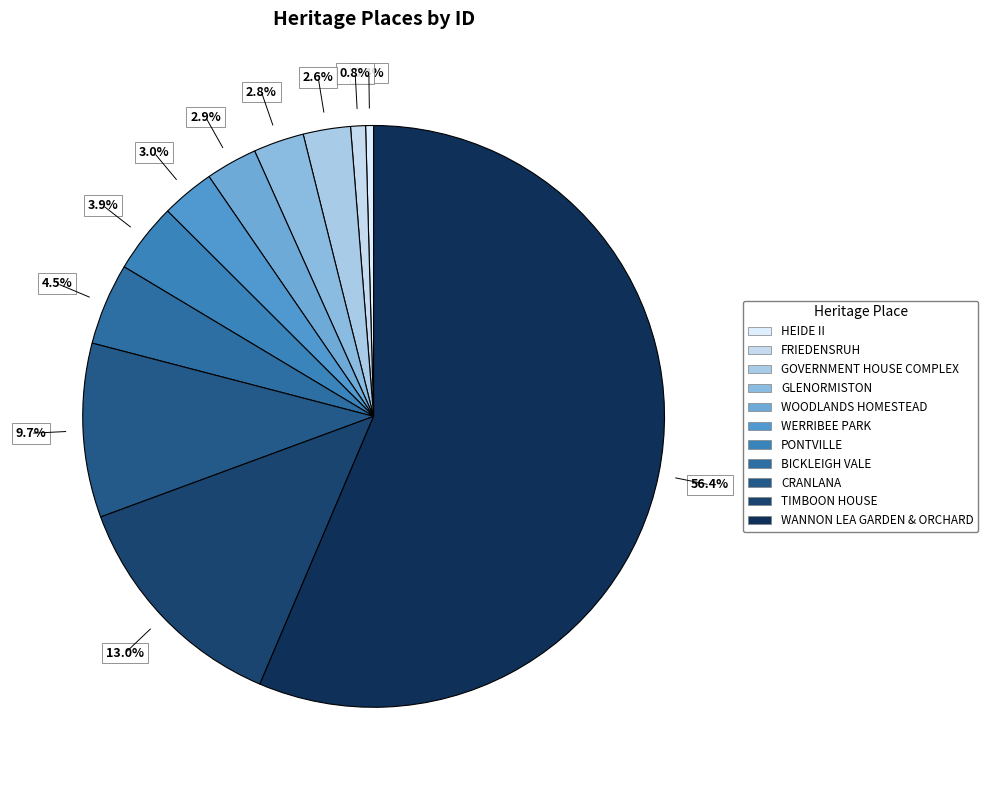

What is the ratio of the value at TIMBOON HOUSE to the value at BICKLEIGH VALE?

2.9